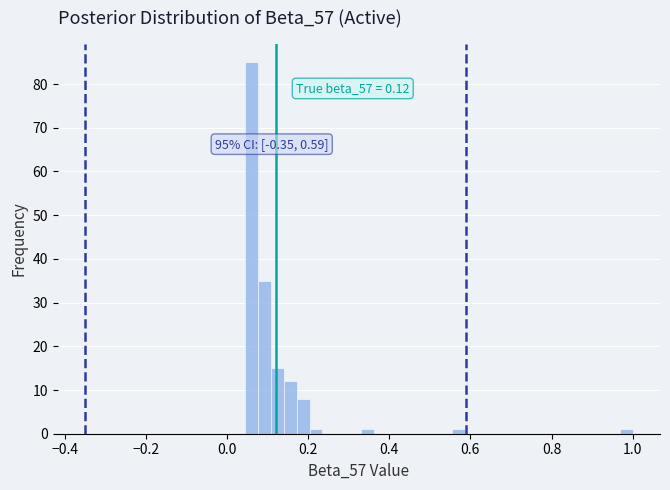

Around what value on the x-axis is the tallest bar? Give the approximate position of its centre, as read against the axis.

0.06